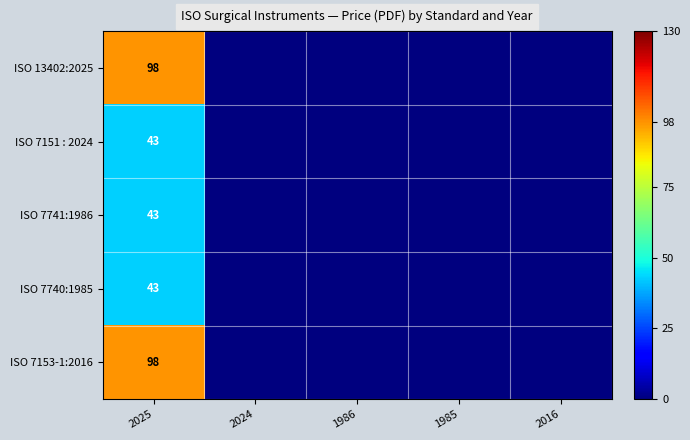

What is the total value across all series at 2025?

325